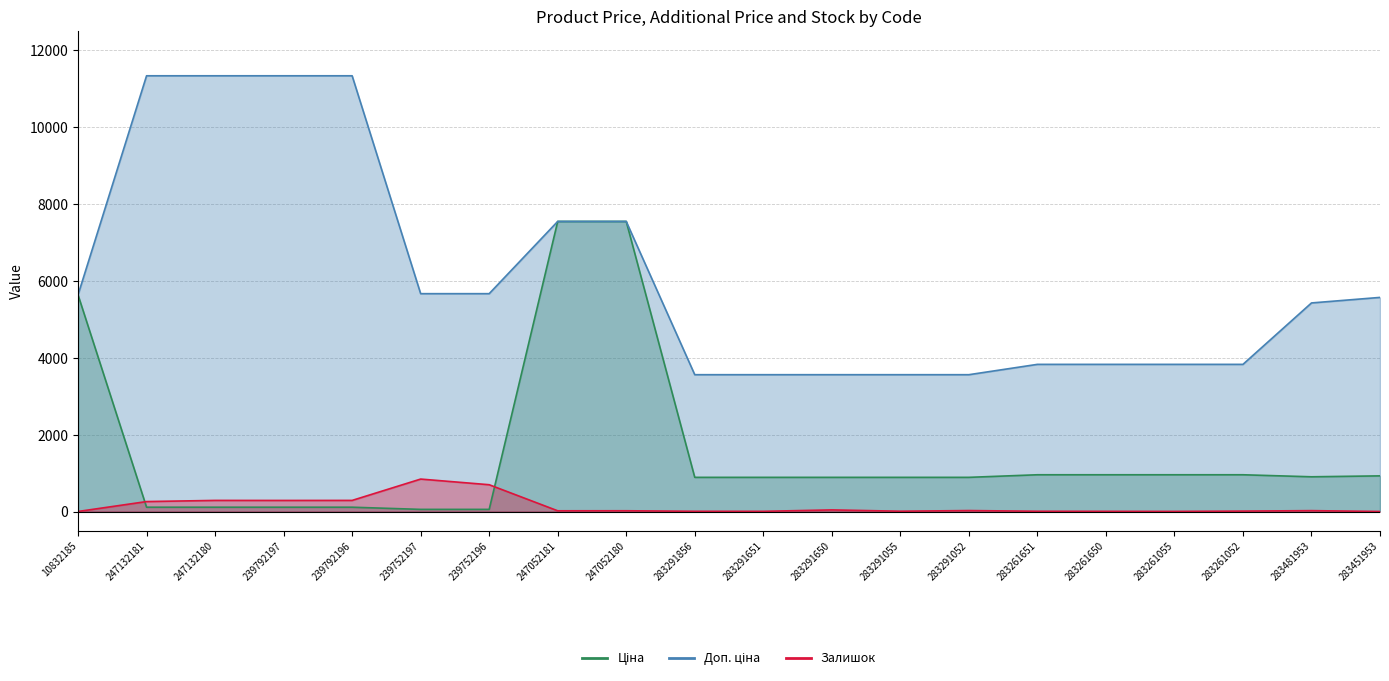

What is the average value of the Ціна series?

1570.3